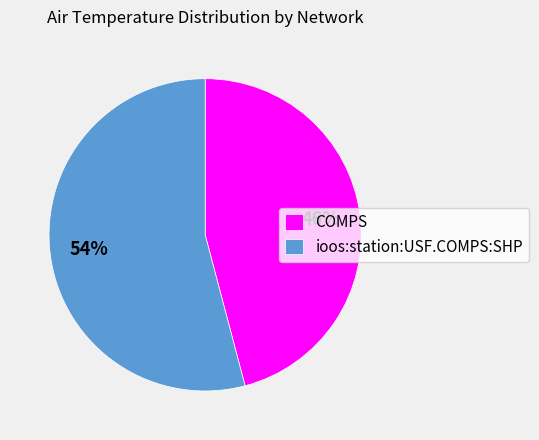

Is it true that ioos:station:USF.COMPS:SHP is 48% of the pie?

False